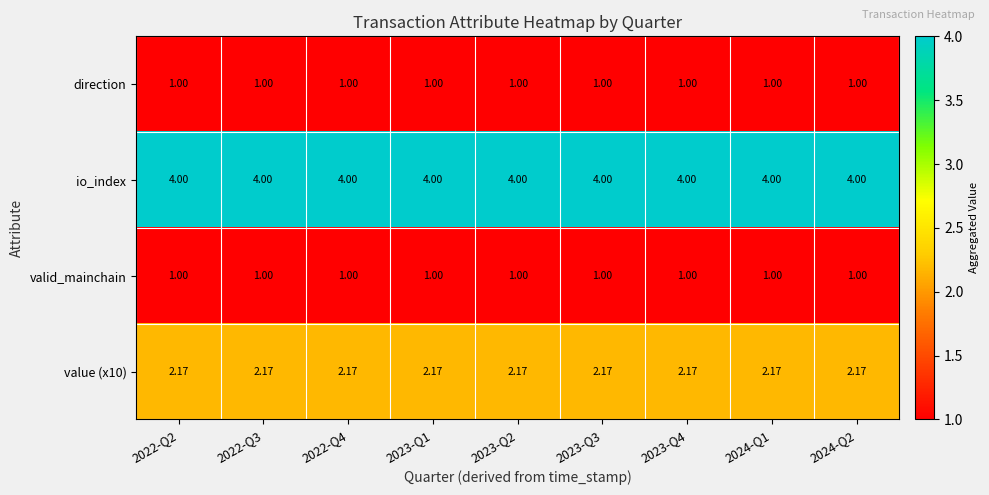

Is the value of value (x10) at 2024-Q1 greater than the value of valid_mainchain at 2022-Q4?

Yes